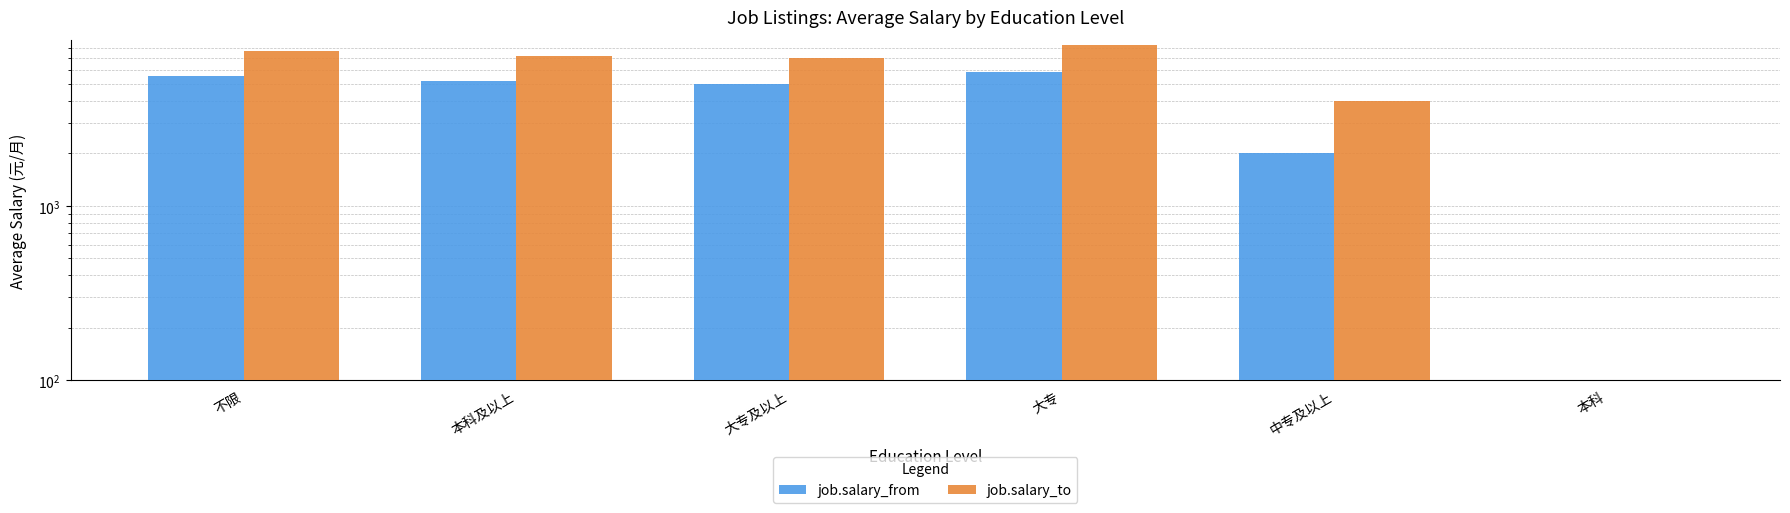

What value does the job.salary_from series have at 本科及以上, to the nearest 10?

5210